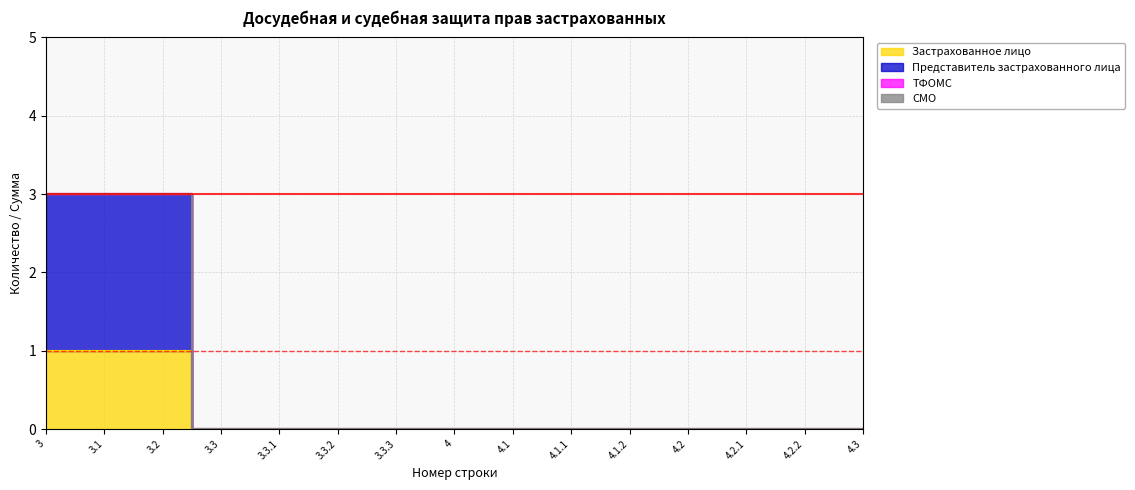

Reading right to left, extract all data points from this chart.

Застрахованное лицо: 4.3=0	4.2.2=0	4.2.1=0	4.2=0	4.1.2=0	4.1.1=0	4.1=0	4=0	3.3.3=0	3.3.2=0	3.3.1=0	3.3=0	3.2=1	3.1=1	3=1
Представитель застрахованного лица: 4.3=0	4.2.2=0	4.2.1=0	4.2=0	4.1.2=0	4.1.1=0	4.1=0	4=0	3.3.3=0	3.3.2=0	3.3.1=0	3.3=0	3.2=3	3.1=3	3=3